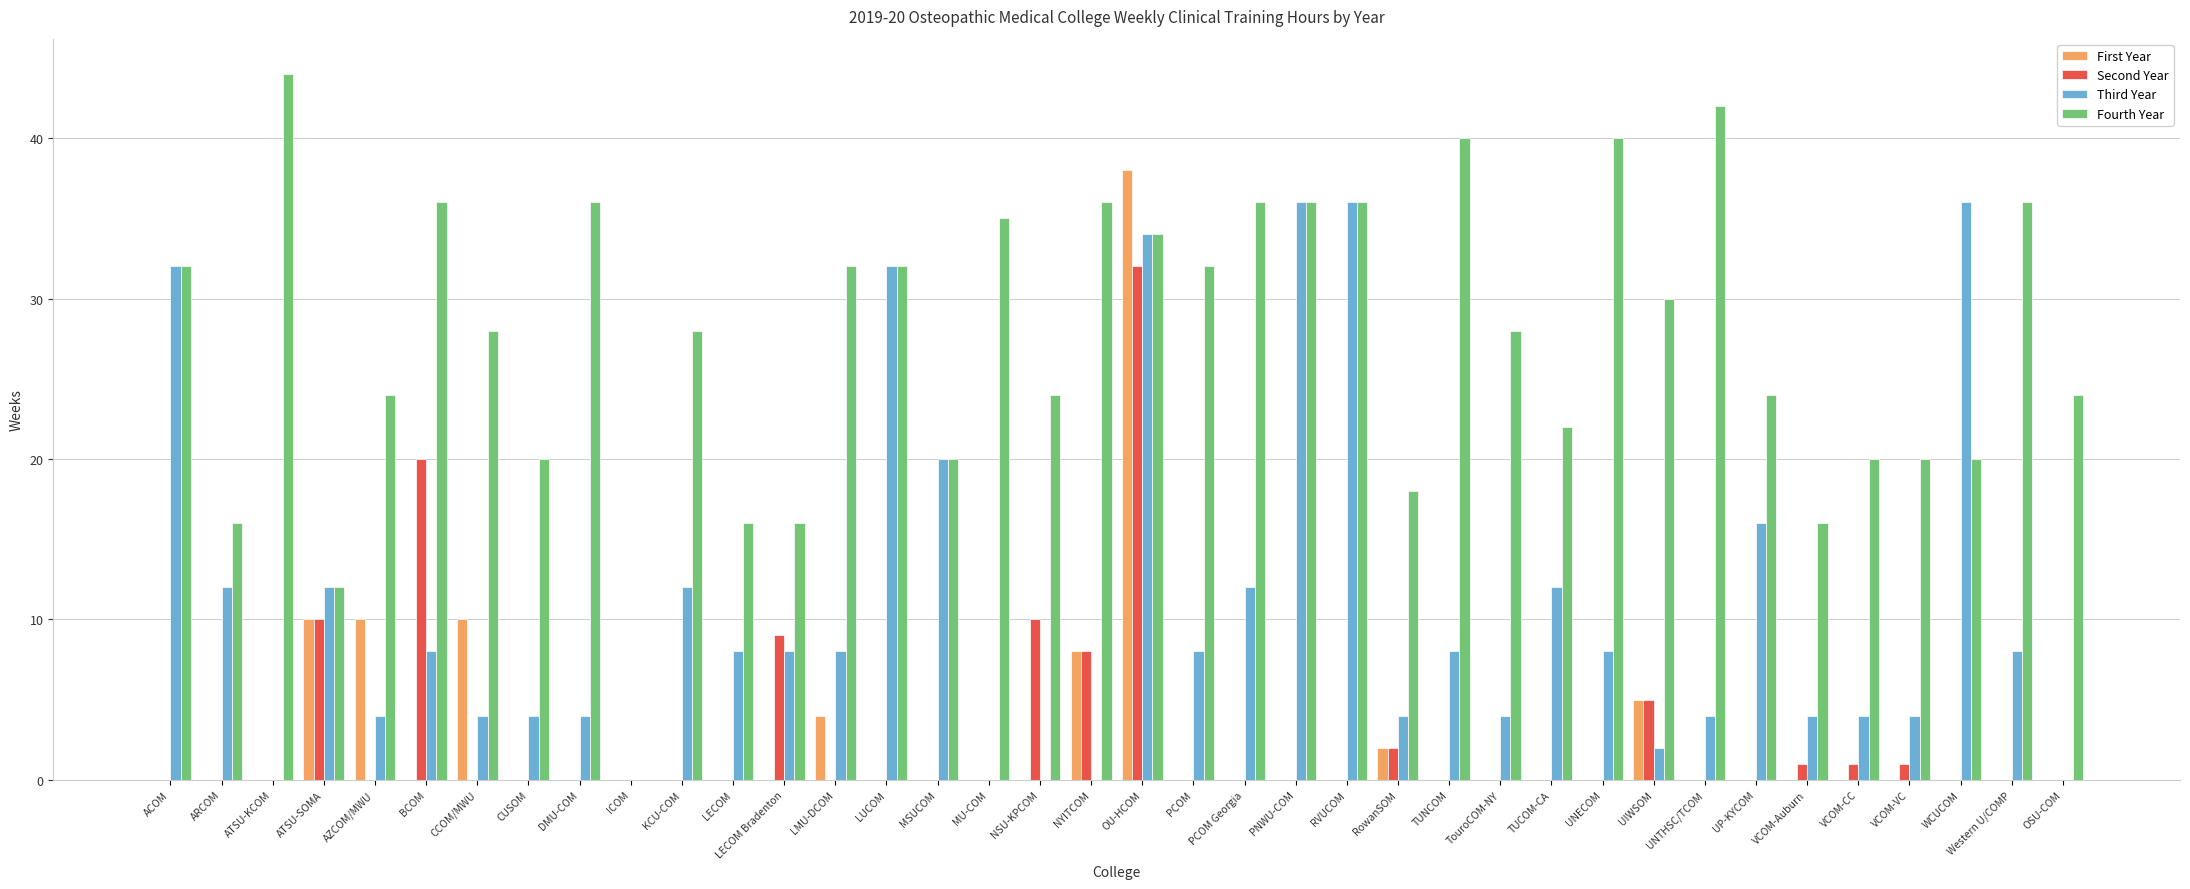

Does the chart contain stacked bars?

No